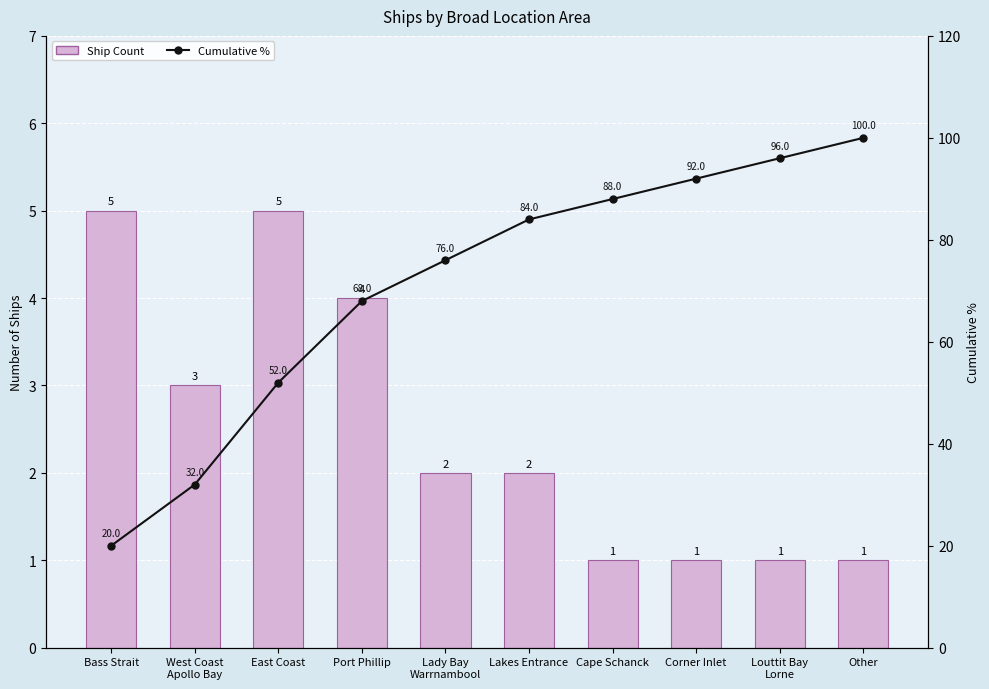

Rank the series by their average value, from lowest to highest.

Ship Count, Cumulative %